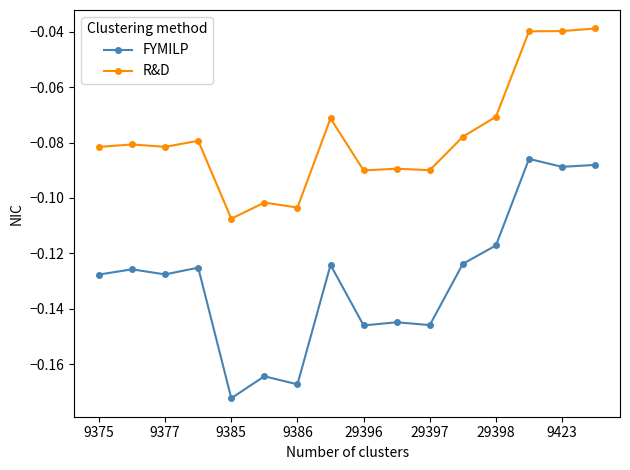

List the series in order of their overall mean, highest first.

R&D, FYMILP